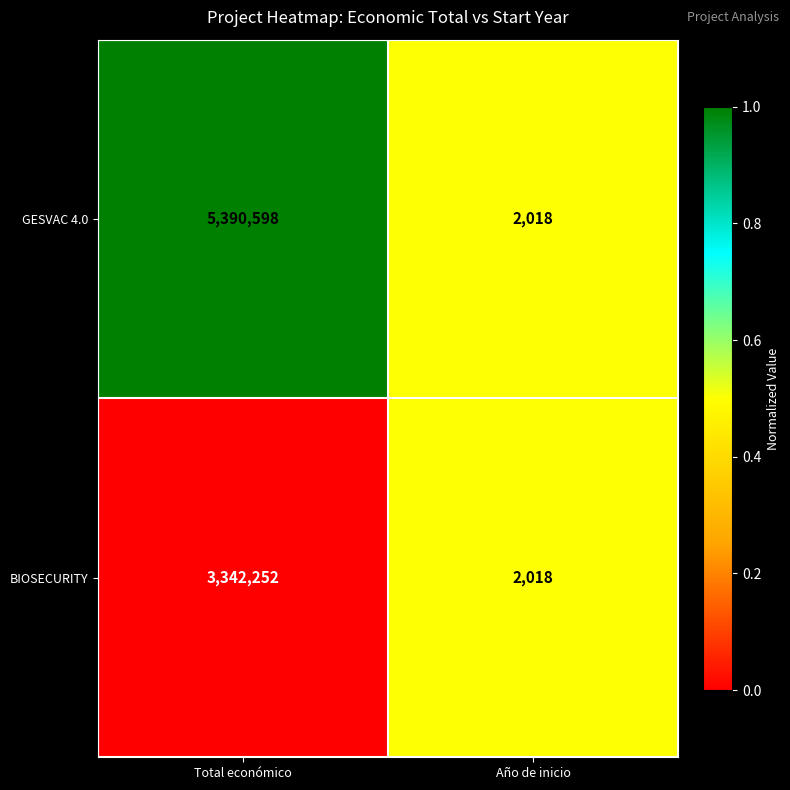

At which category does the chart reach its minimum across all series?

Año de inicio